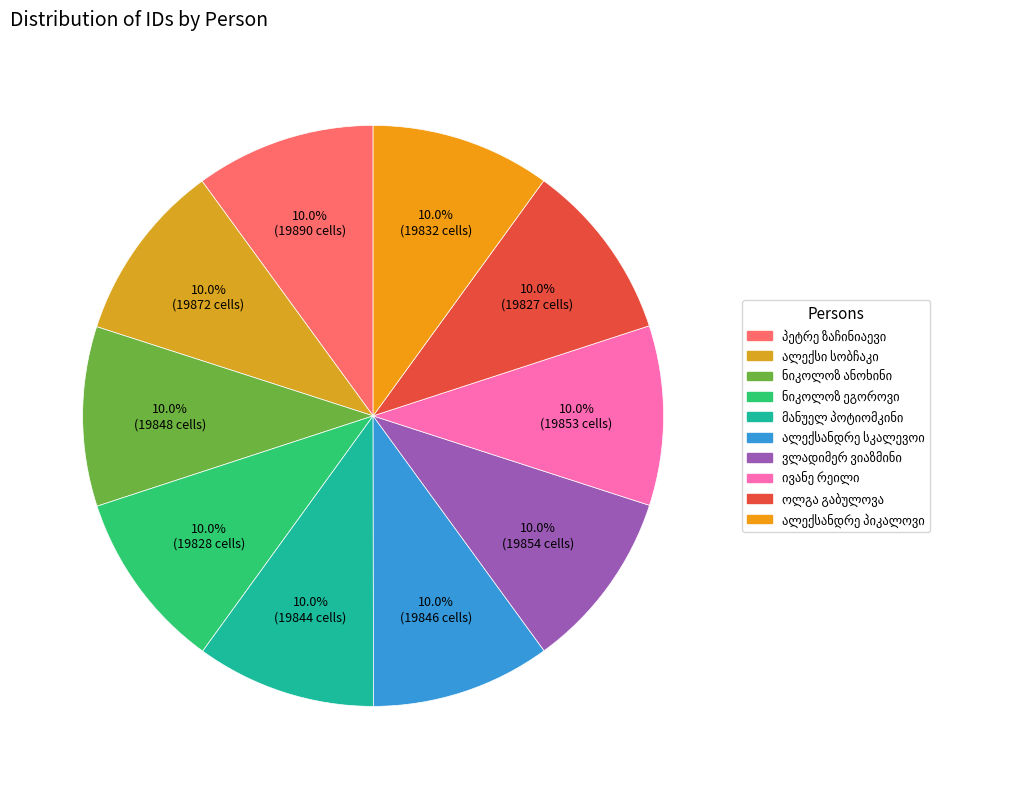

To the nearest percent, what is the combined percentage of ალექსანდრე ანდრიას ძე სკალევოი and ვლადიმერ მიხეილის ძე ვიაზმინი?

20%